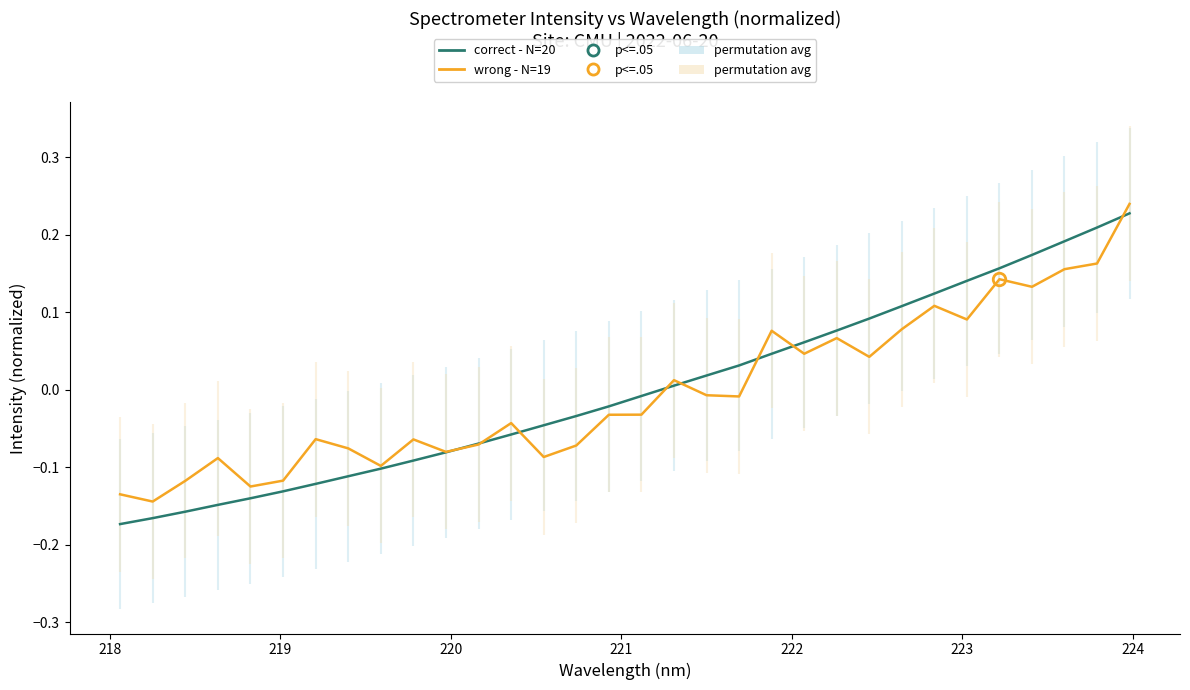

The wrong - N=19 series shows -0.0 at 9. True or false?

False